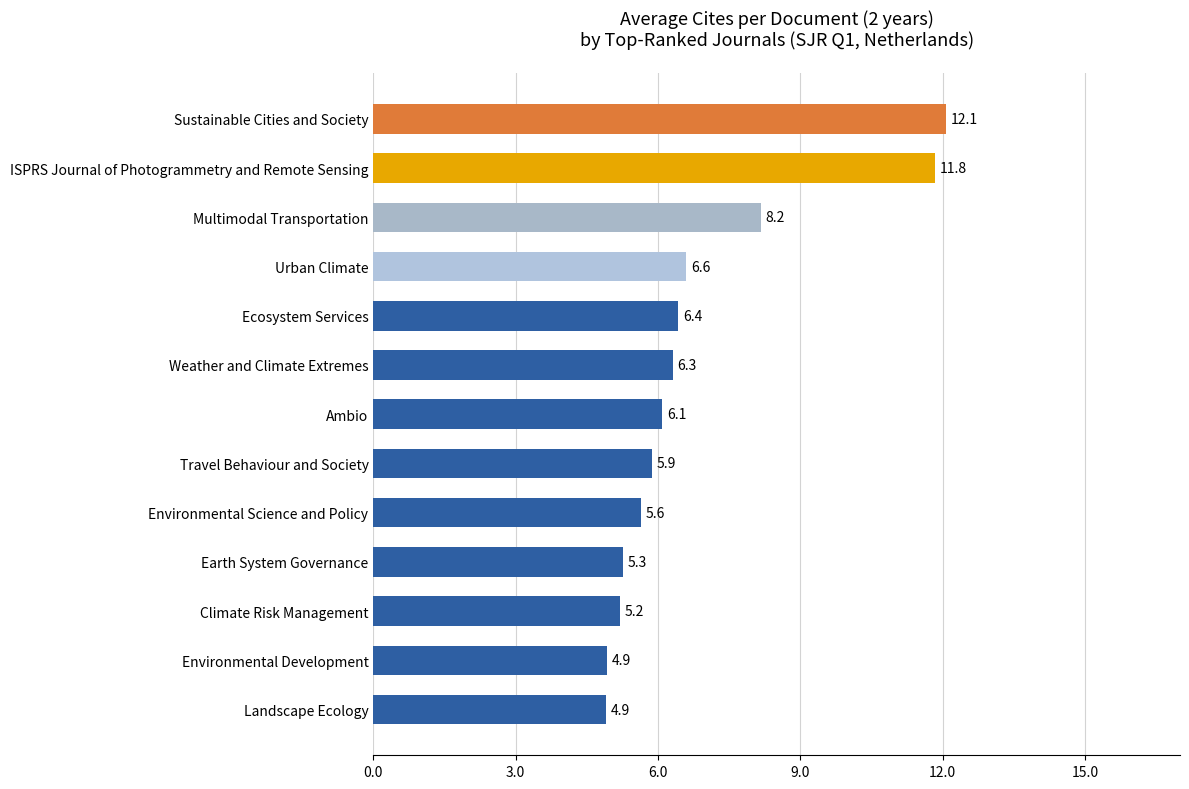

Reading bottom to top, what are all the values shown in this chart?

Landscape Ecology=4.9	Environmental Development=4.9	Climate Risk Management=5.2	Earth System Governance=5.3	Environmental Science and Policy=5.6	Travel Behaviour and Society=5.9	Ambio=6.1	Weather and Climate Extremes=6.3	Ecosystem Services=6.4	Urban Climate=6.6	Multimodal Transportation=8.2	ISPRS Journal of Photogrammetry and Remote Sensing=11.8	Sustainable Cities and Society=12.1